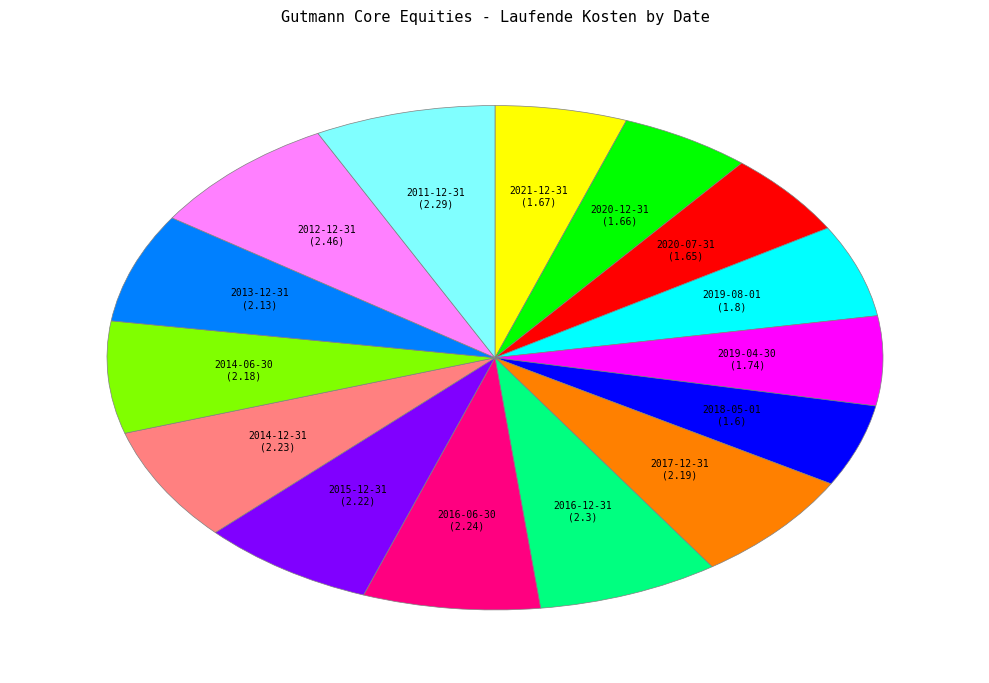

Is there a majority slice in this chart?

No